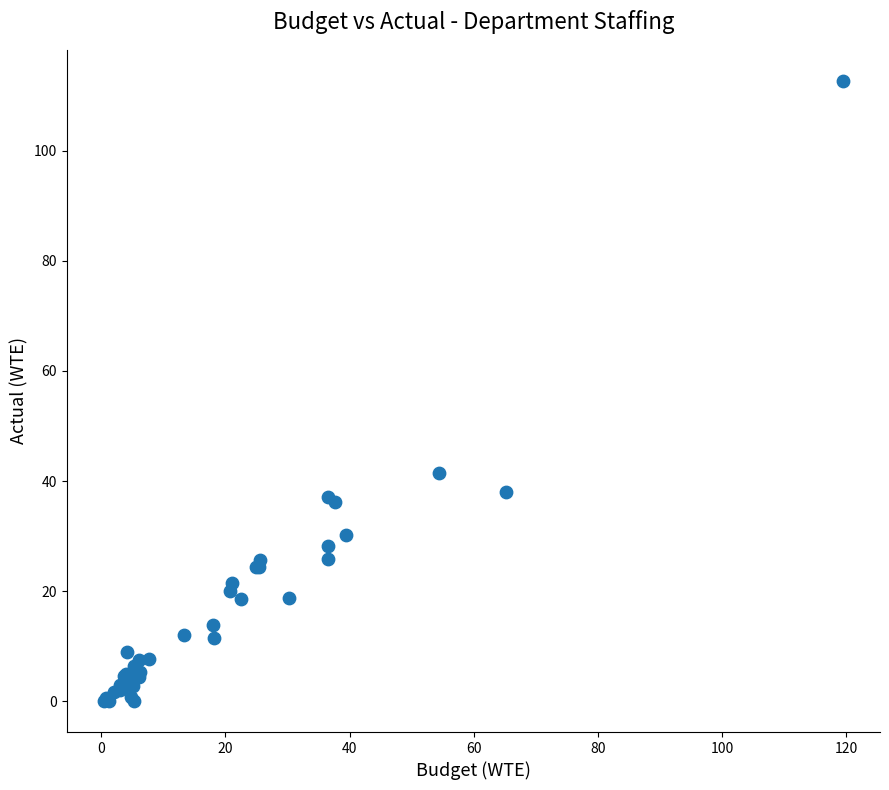

What Y value in the scatter plot is closest to 56?

41.5